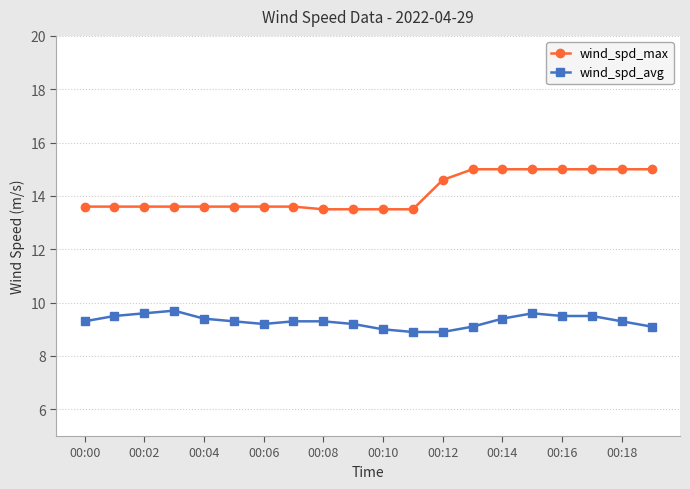

True or false: wind_spd_avg and wind_spd_max intersect in this chart.

False